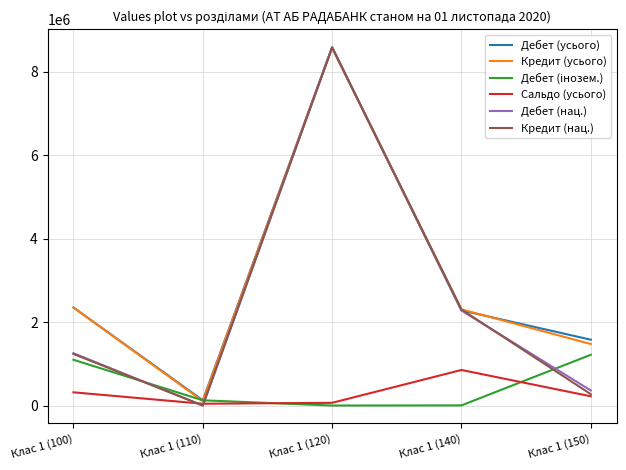

Between Клас 1 (110) and Клас 1 (120), which series saw the biggest shift?

Дебет (нац.)